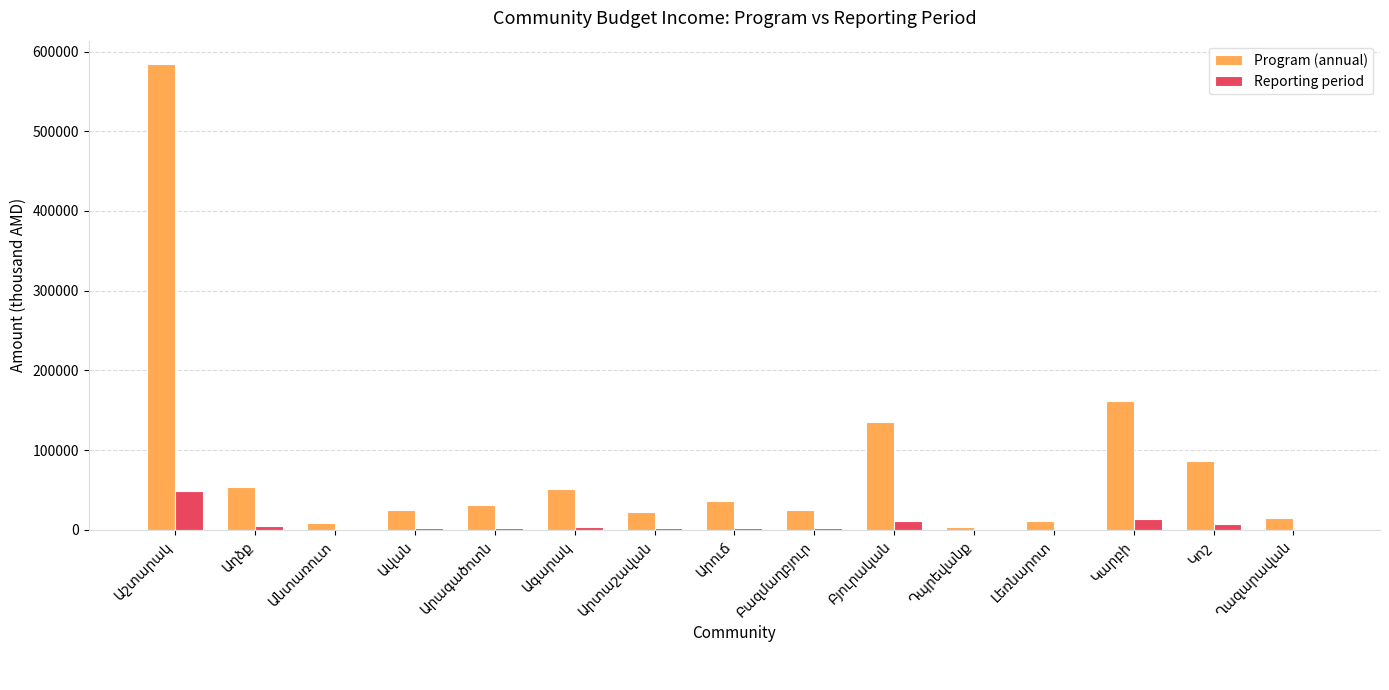

What is the maximum value shown in the chart?

584380.8